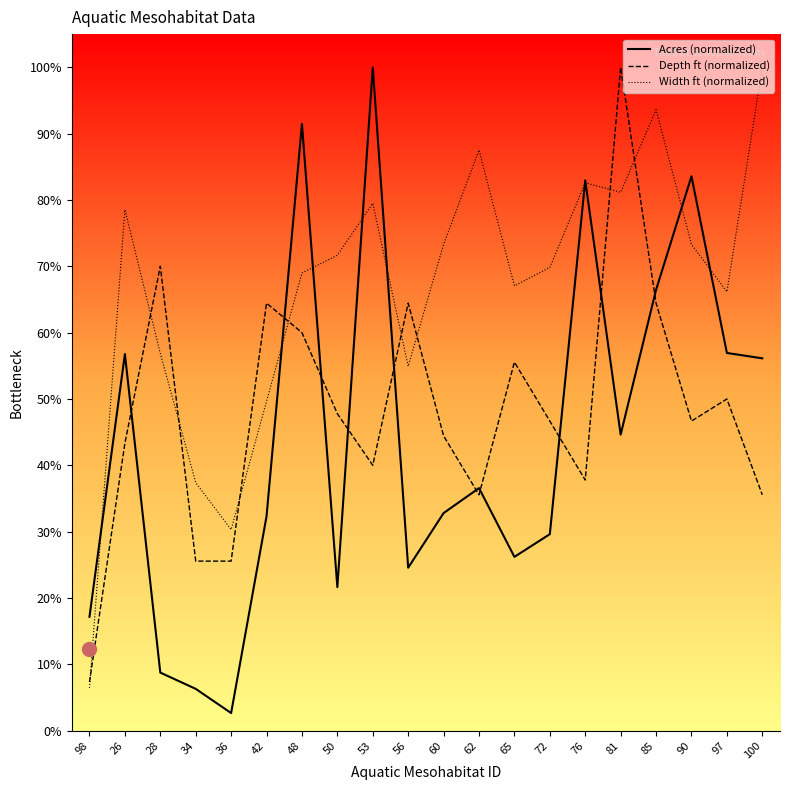

At which category does the chart reach its peak across all series?

53